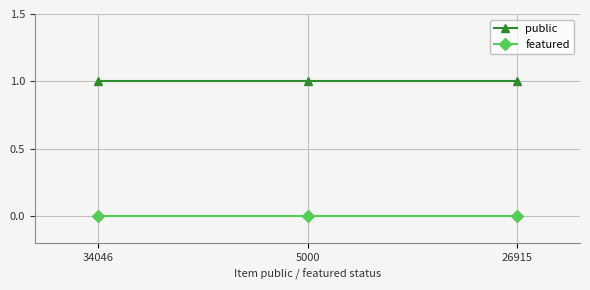

Does the chart display data point markers on the line(s)?

Yes